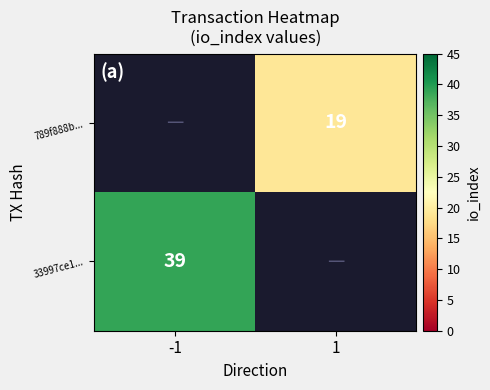

The 789f888b... series shows 33 at 1. True or false?

False